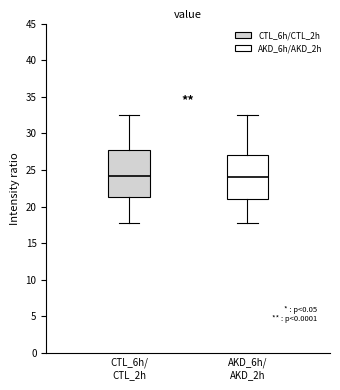

Reading left to right, read every box against the y-axis: the position of its median line, the range the box covers, and the ends of its whiskers. The values are not printed on the chart, so give them approximately, as read against the axis.

CTL_6h/ CTL_2h: median 24.0, box 21.5 to 27.5, whiskers 18.0 to 32.5
AKD_6h/ AKD_2h: median 24.0, box 21.0 to 27.0, whiskers 18.0 to 32.5